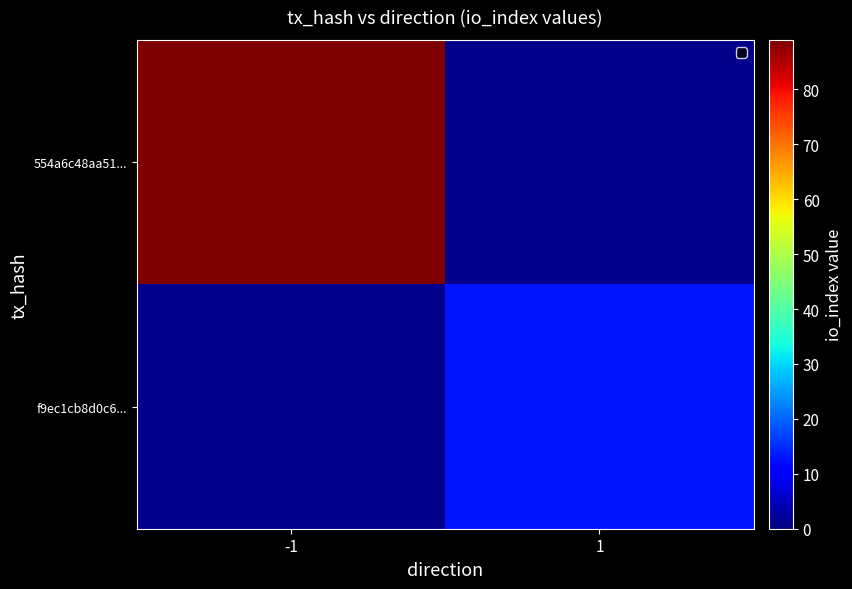

What is the maximum value for 554a6c48aa51...?

89